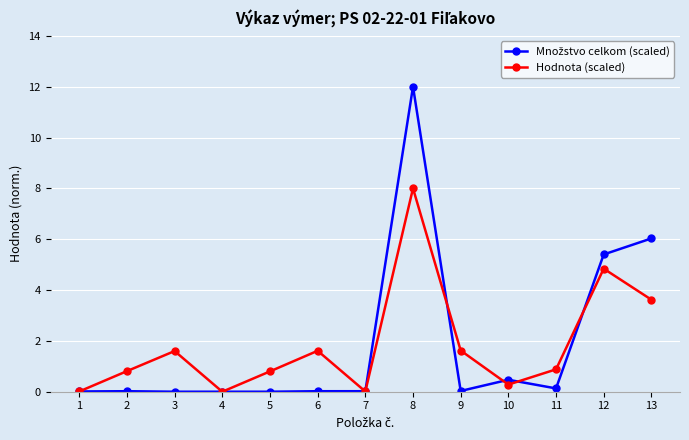

How many lines are shown in the chart?

2